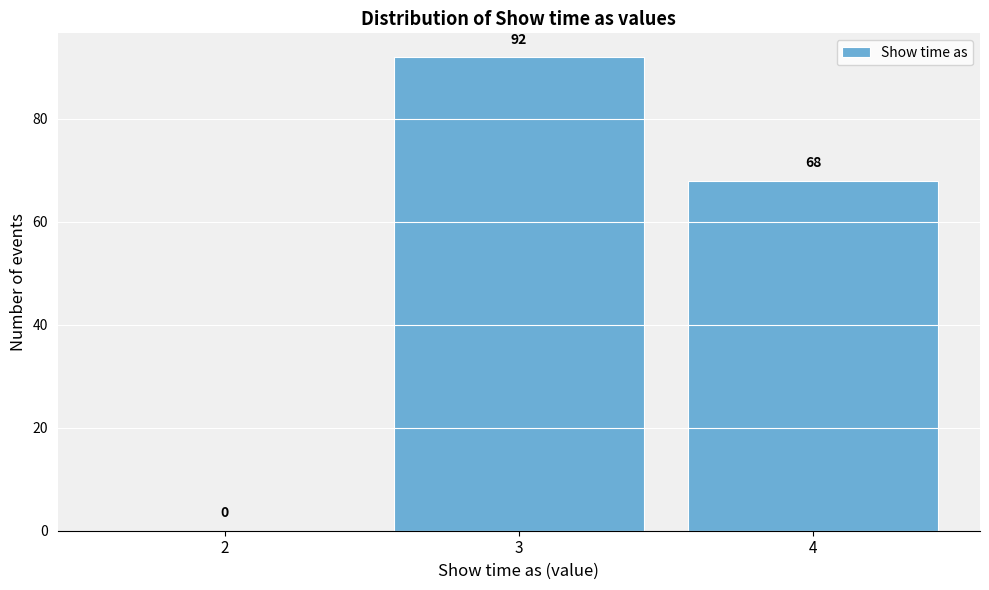

How tall is the bar that spans 3.5 to 4.5 on the x-axis?

68